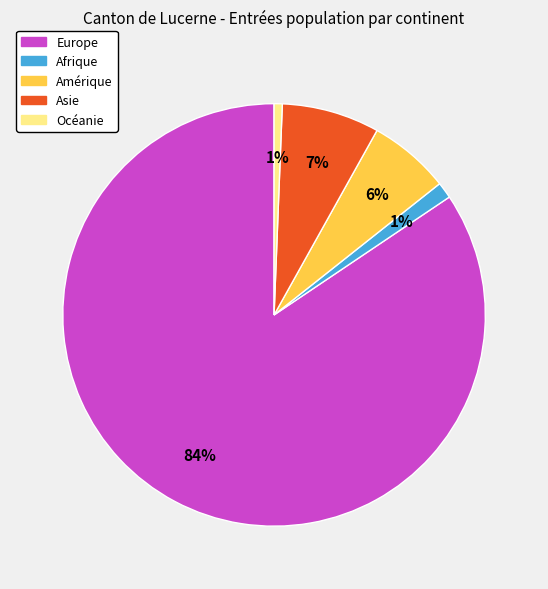

True or false: Océanie accounts for 1% of the total.

True